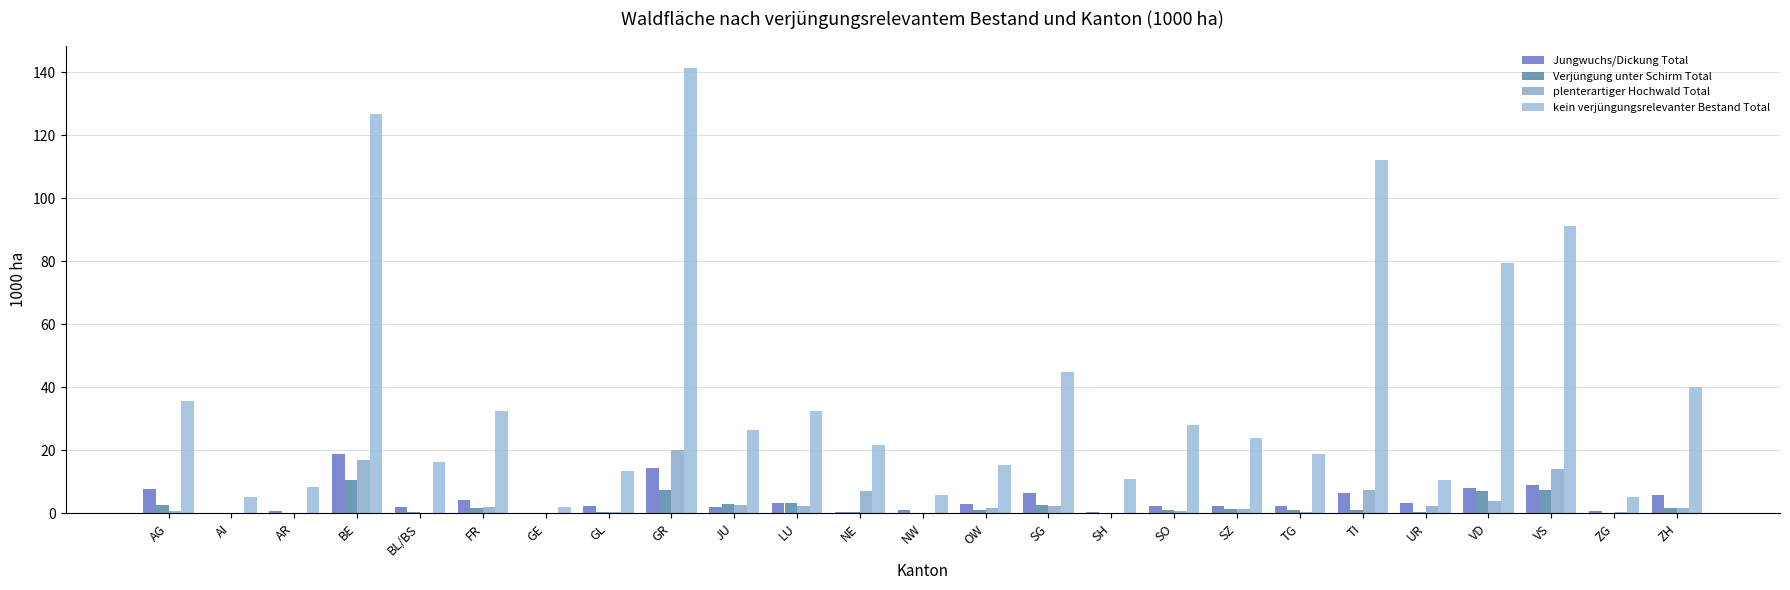

Which series changed the most between GL and OW?

kein verjüngungsrelevanter Bestand Total